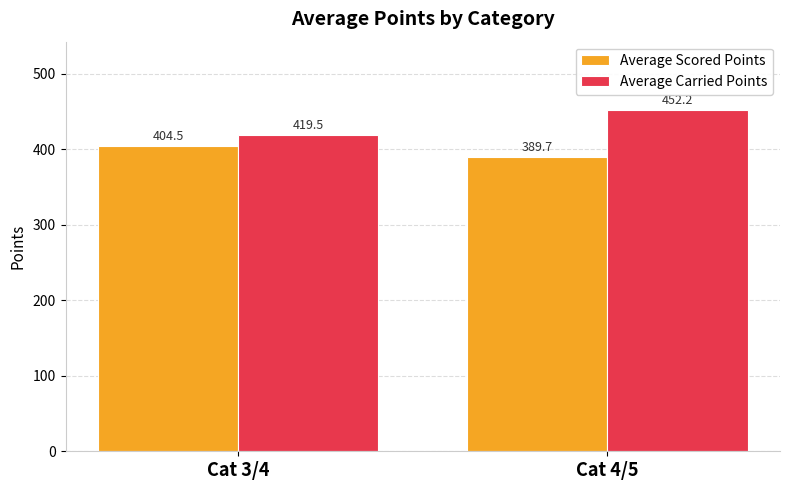

What is the average value of the Average Carried Points series?

435.9